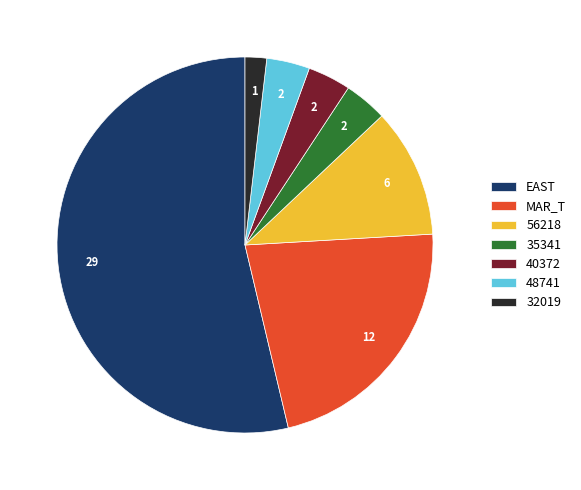

Is the sum of 48741 and 40372 greater than half?

No